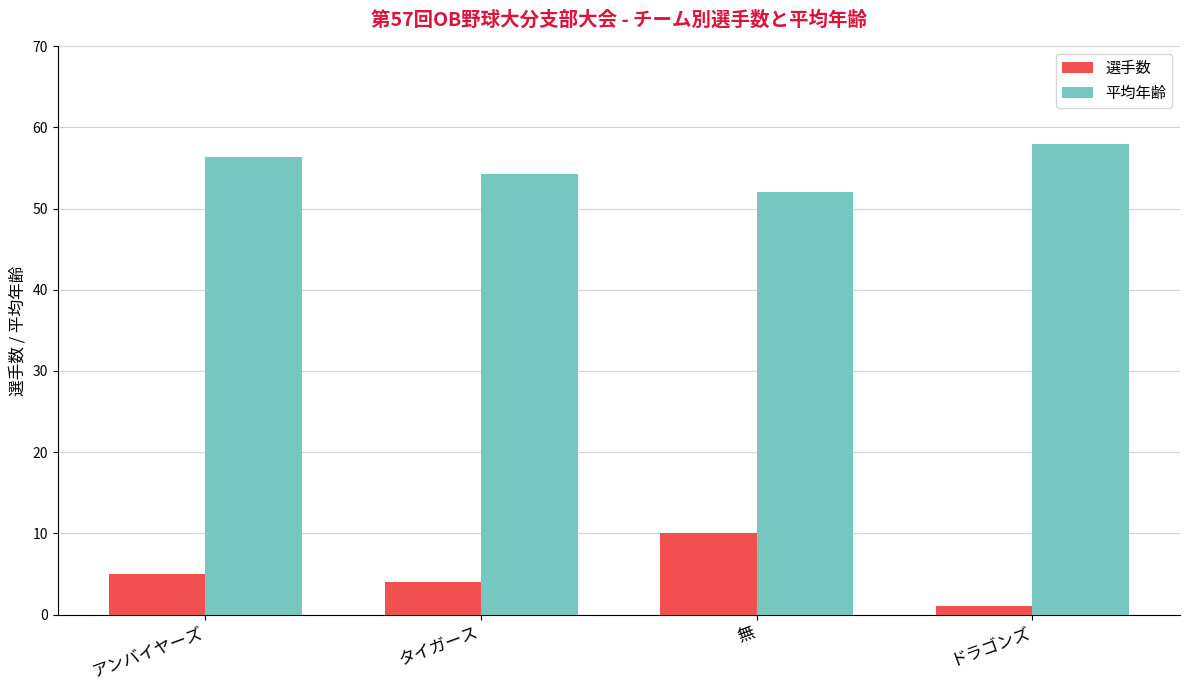

What is the minimum value shown in the chart?

1.0